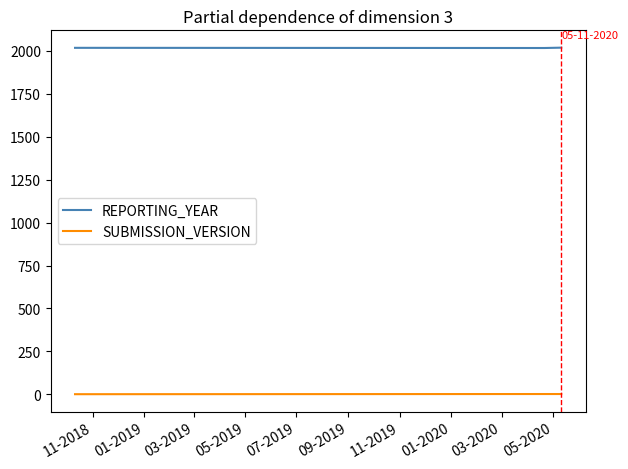

Rank the series by their maximum value, from lowest to highest.

SUBMISSION_VERSION, REPORTING_YEAR